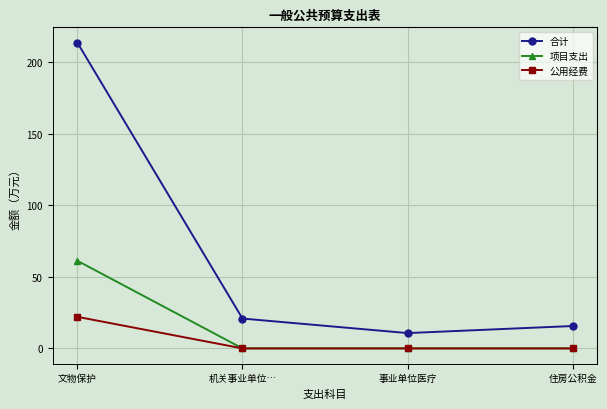

What position from the left is 住房公积金?

4